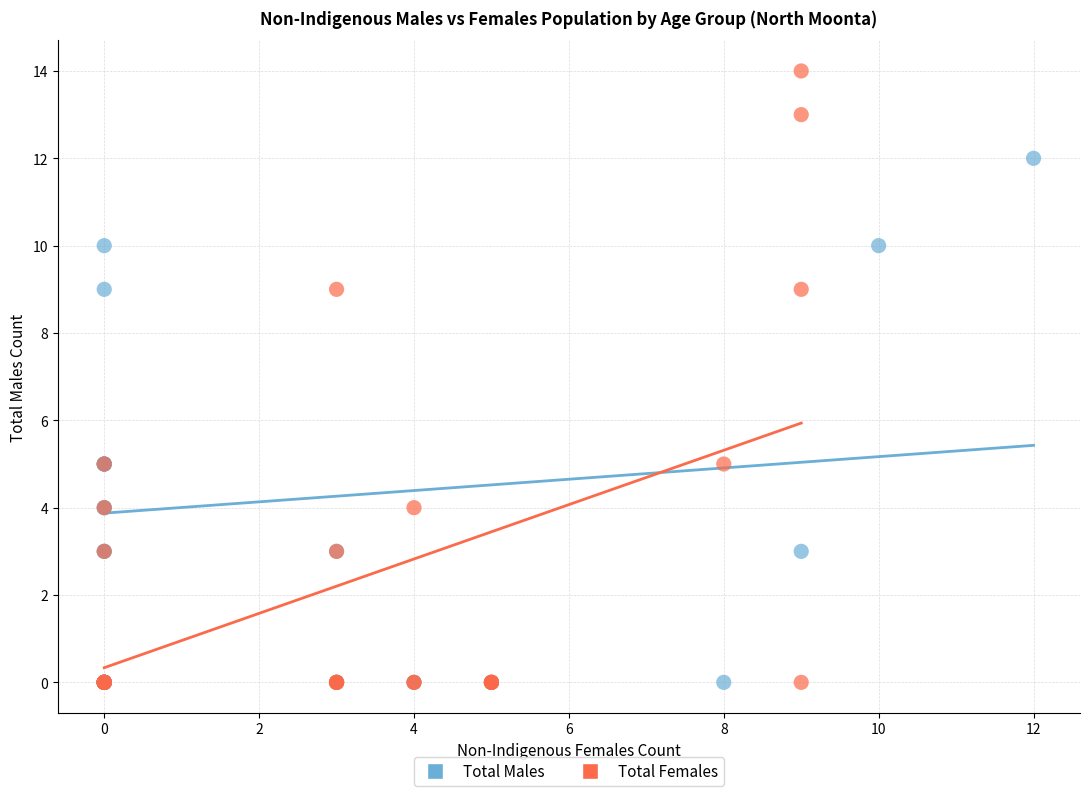

Which series contains the highest Y value?

Total Females